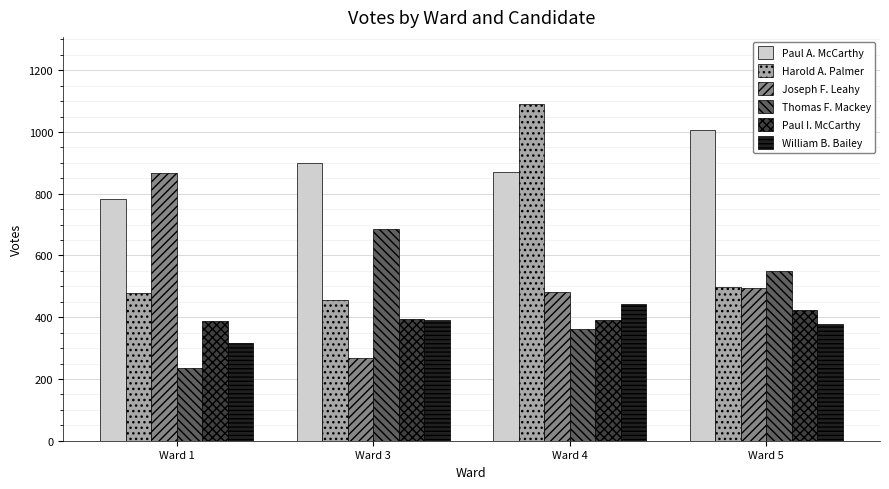

Which series has the largest total across all categories?

Paul A. McCarthy